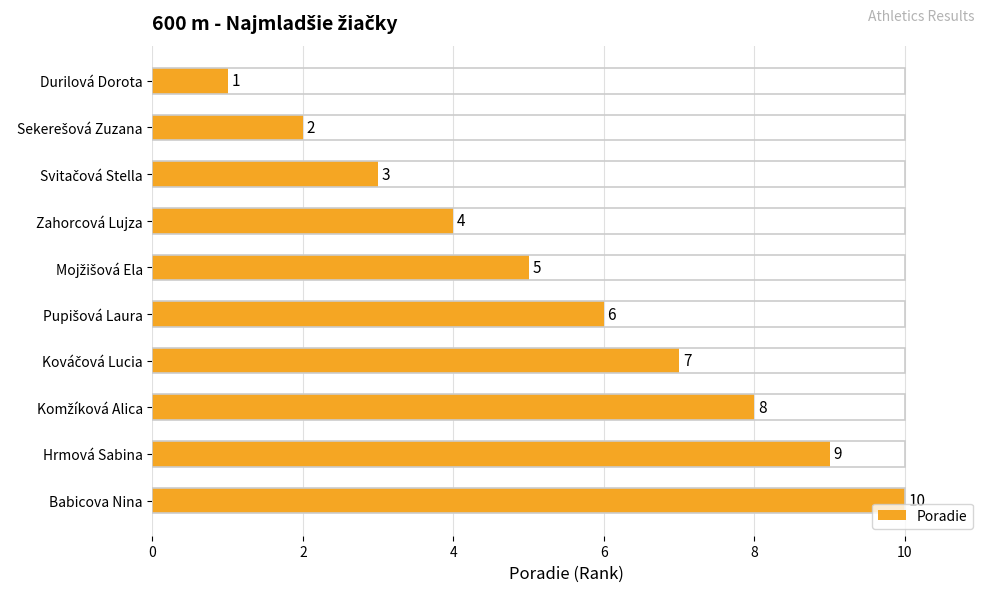

Is it true that the value at Hrmová Sabina is 9?

True